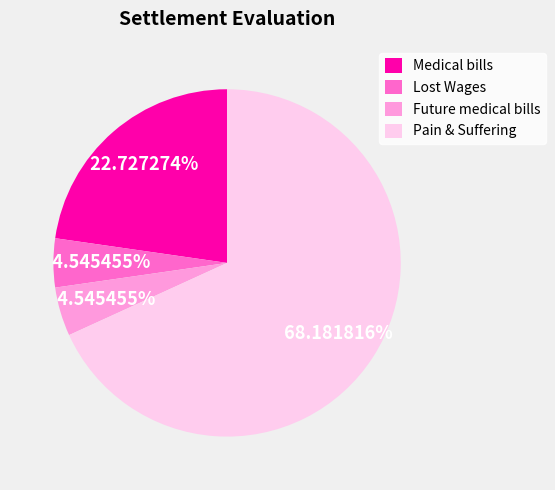

How many segments does this pie chart have?

4